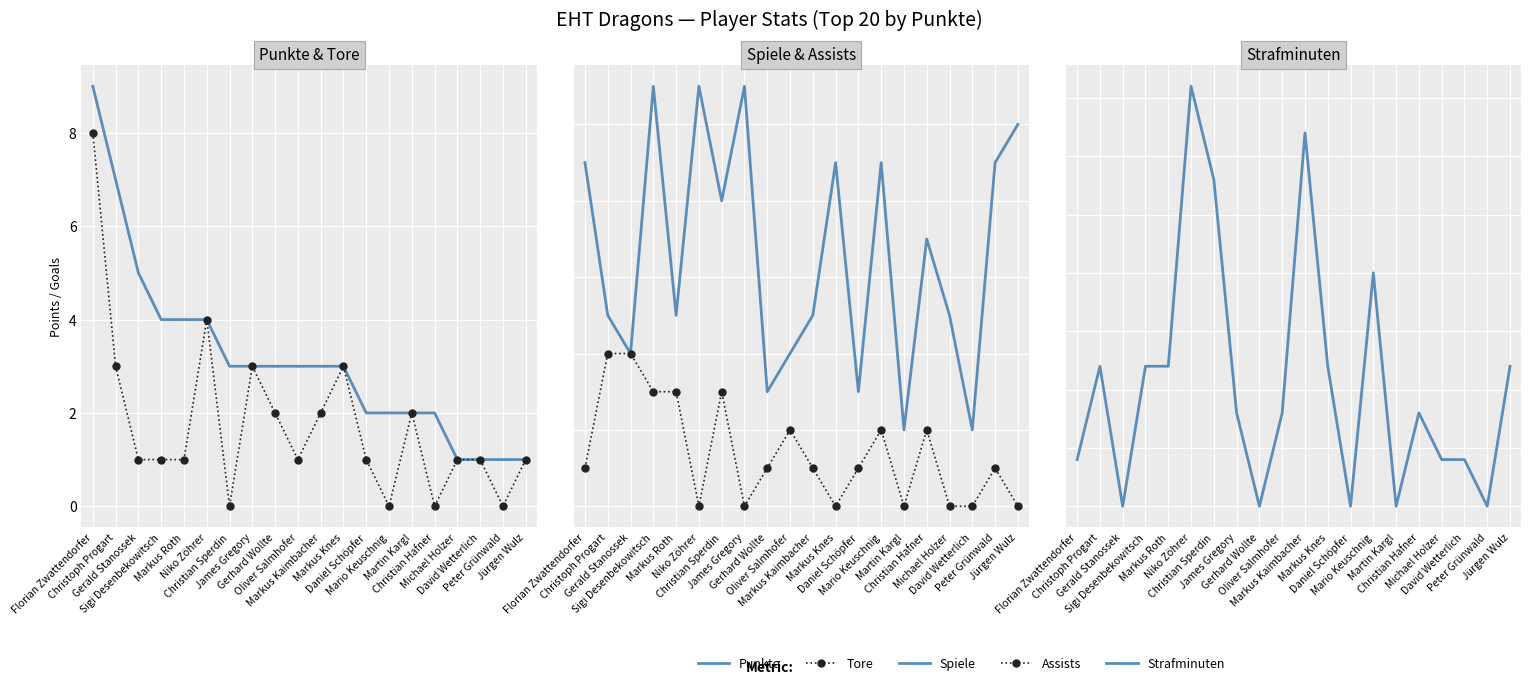

Rank the series at Niko Zöhrer from lowest to highest value.

Assists, Punkte, Tore, Spiele, Strafminuten